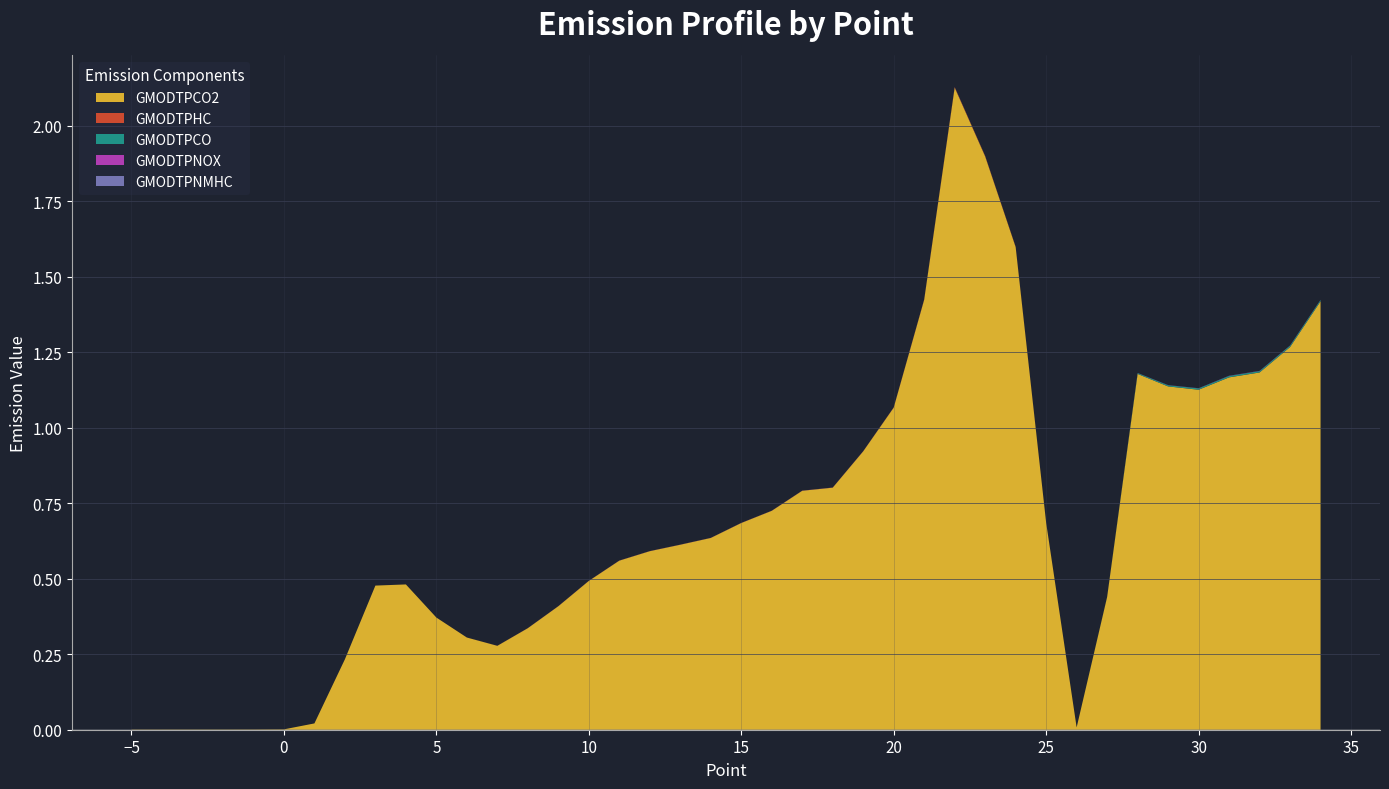

Reading left to right, what are all the values shown in this chart?

GMODTPCO2: 0.0	0.0	0.0	0.0	0.0	0.0	0.0	0.2	0.5	0.5	0.4	0.3	0.3	0.3	0.4	0.5	0.6	0.6	0.6	0.6	0.7	0.7	0.8	0.8	0.9	1.1	1.4	2.1	1.9	1.6	0.7	0.0	0.4	1.2	1.1	1.1	1.2	1.2	1.3	1.4
GMODTPCO: 0.0	0.0	0.0	0.0	0.0	0.0	0.0	0.0	0.0	0.0	0.0	0.0	0.0	0.0	0.0	0.0	0.0	0.0	0.0	0.0	0.0	0.0	0.0	0.0	0.0	0.0	0.0	0.0	0.0	0.0	0.0	0.0	0.0	0.0	0.0	0.0	0.0	0.0	0.0	0.0
GMODTPHC: 0.0	0.0	0.0	0.0	0.0	0.0	0.0	0.0	0.0	0.0	0.0	0.0	0.0	0.0	0.0	0.0	0.0	0.0	0.0	0.0	0.0	0.0	0.0	0.0	0.0	0.0	0.0	0.0	0.0	0.0	0.0	0.0	0.0	0.0	0.0	0.0	0.0	0.0	0.0	0.0
GMODTPNOX: 0.0	0.0	0.0	0.0	0.0	0.0	0.0	0.0	0.0	0.0	0.0	0.0	0.0	0.0	0.0	0.0	0.0	0.0	0.0	0.0	0.0	0.0	0.0	0.0	0.0	0.0	0.0	0.0	0.0	0.0	0.0	0.0	0.0	0.0	0.0	0.0	0.0	0.0	0.0	0.0
GMODTPNMHC: 0.0	0.0	0.0	0.0	0.0	0.0	0.0	0.0	0.0	0.0	0.0	0.0	0.0	0.0	0.0	0.0	0.0	0.0	0.0	0.0	0.0	0.0	0.0	0.0	0.0	0.0	0.0	0.0	0.0	0.0	0.0	0.0	0.0	0.0	0.0	0.0	0.0	0.0	0.0	0.0